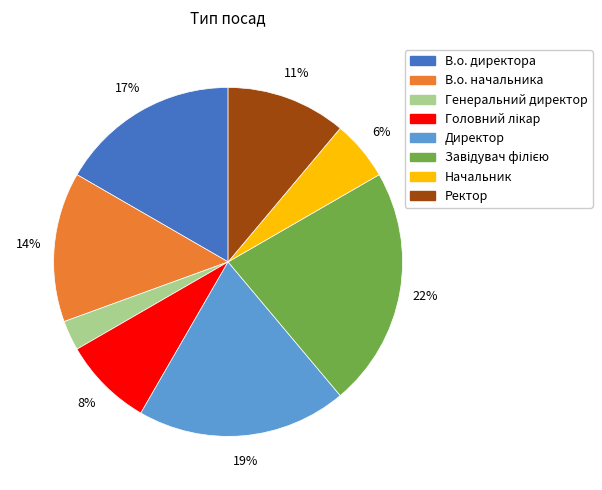

Is it true that Начальник is 6% of the pie?

True